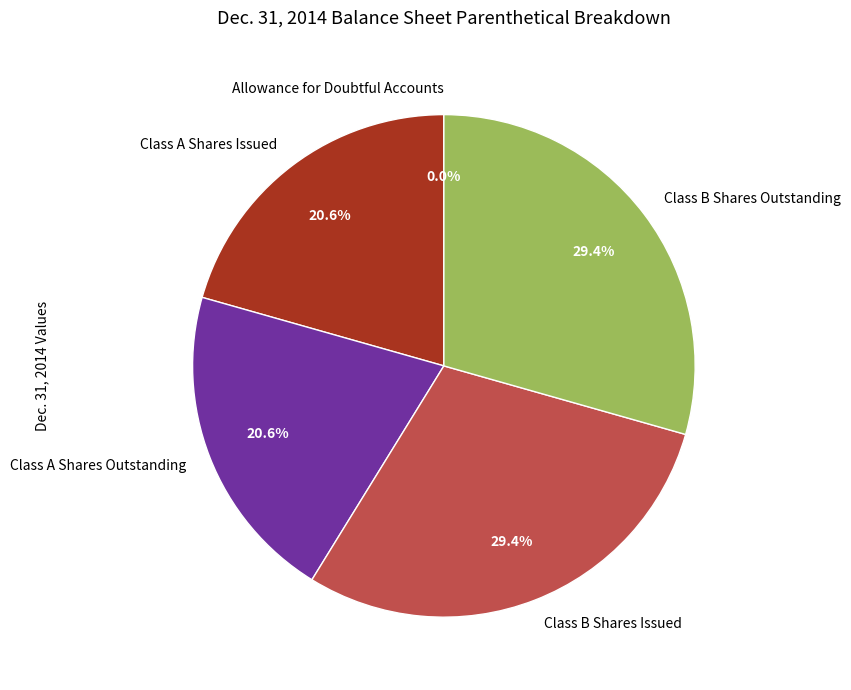

Does any single category account for the majority?

No